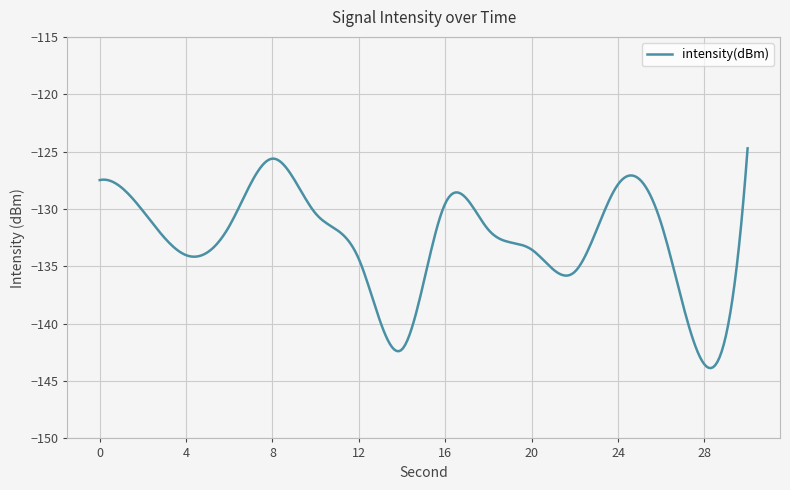

What is the difference between the maximum and minimum values?

19.2